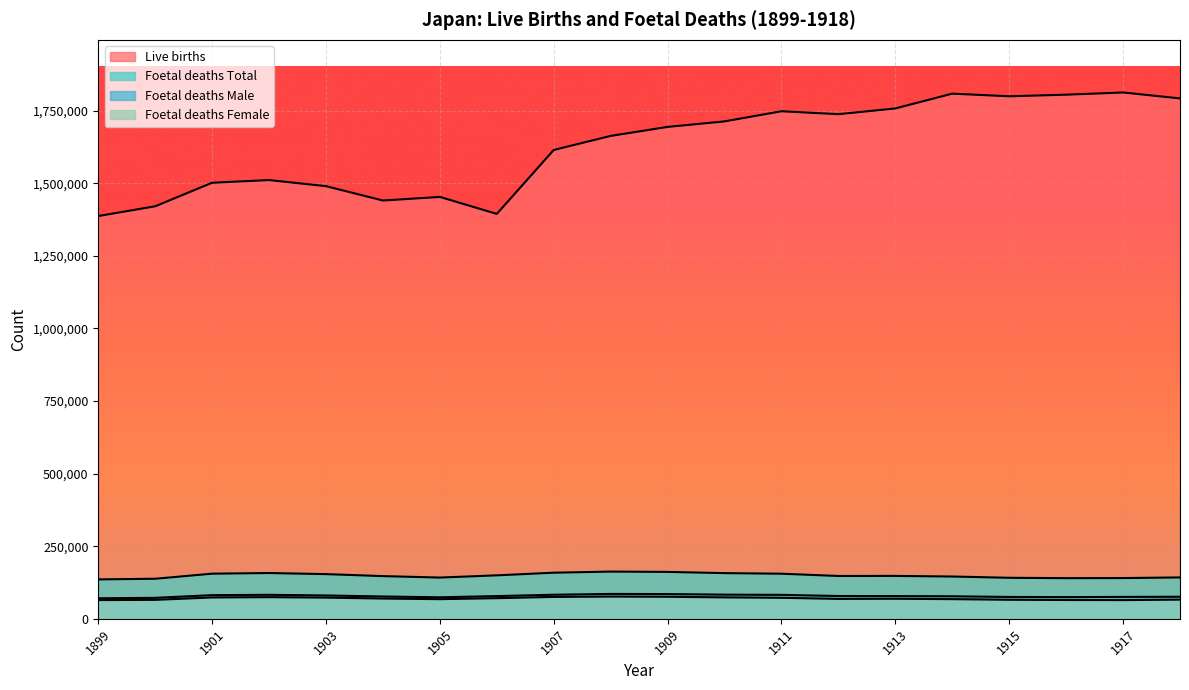

True or false: Foetal deaths Total has a value of 48966 at 1918.

False